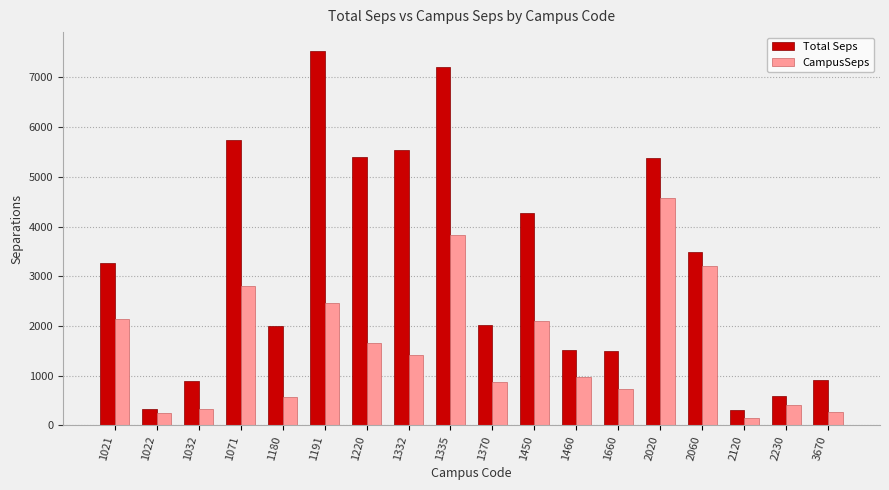

Rank the series by their average value, from highest to lowest.

Total Seps, CampusSeps